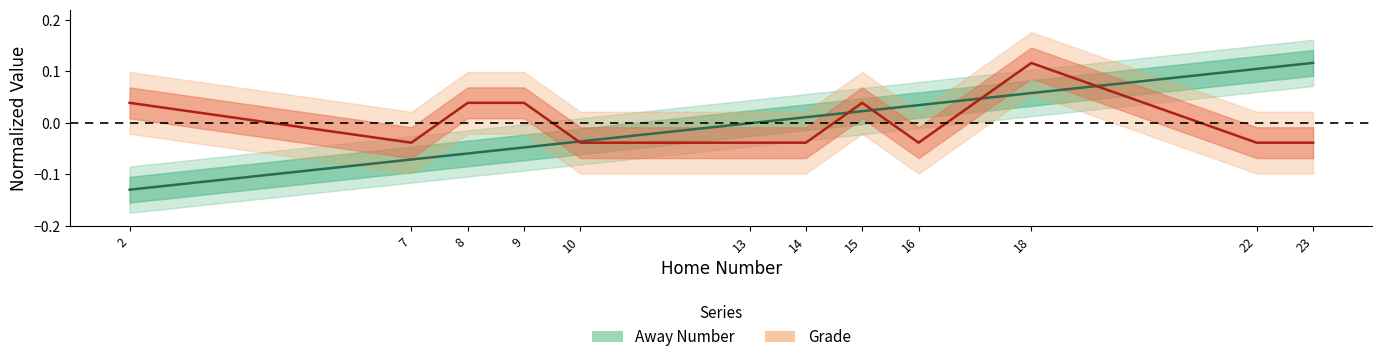

How many distinct data groups are displayed?

2